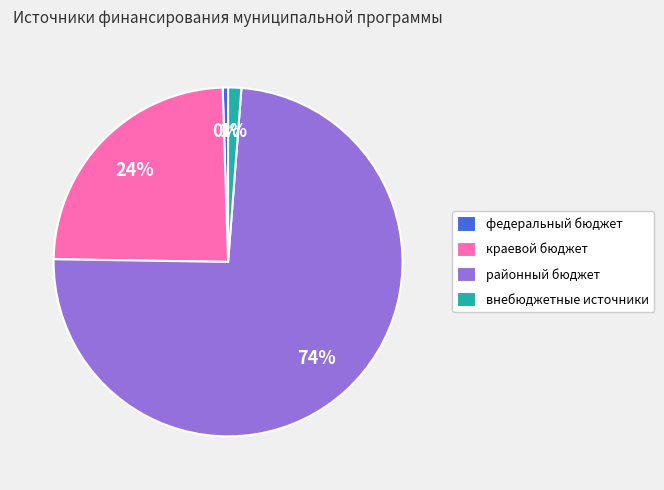

Rank the categories by value from lowest to highest.

федеральный бюджет, внебюджетные источники, краевой бюджет, районный бюджет